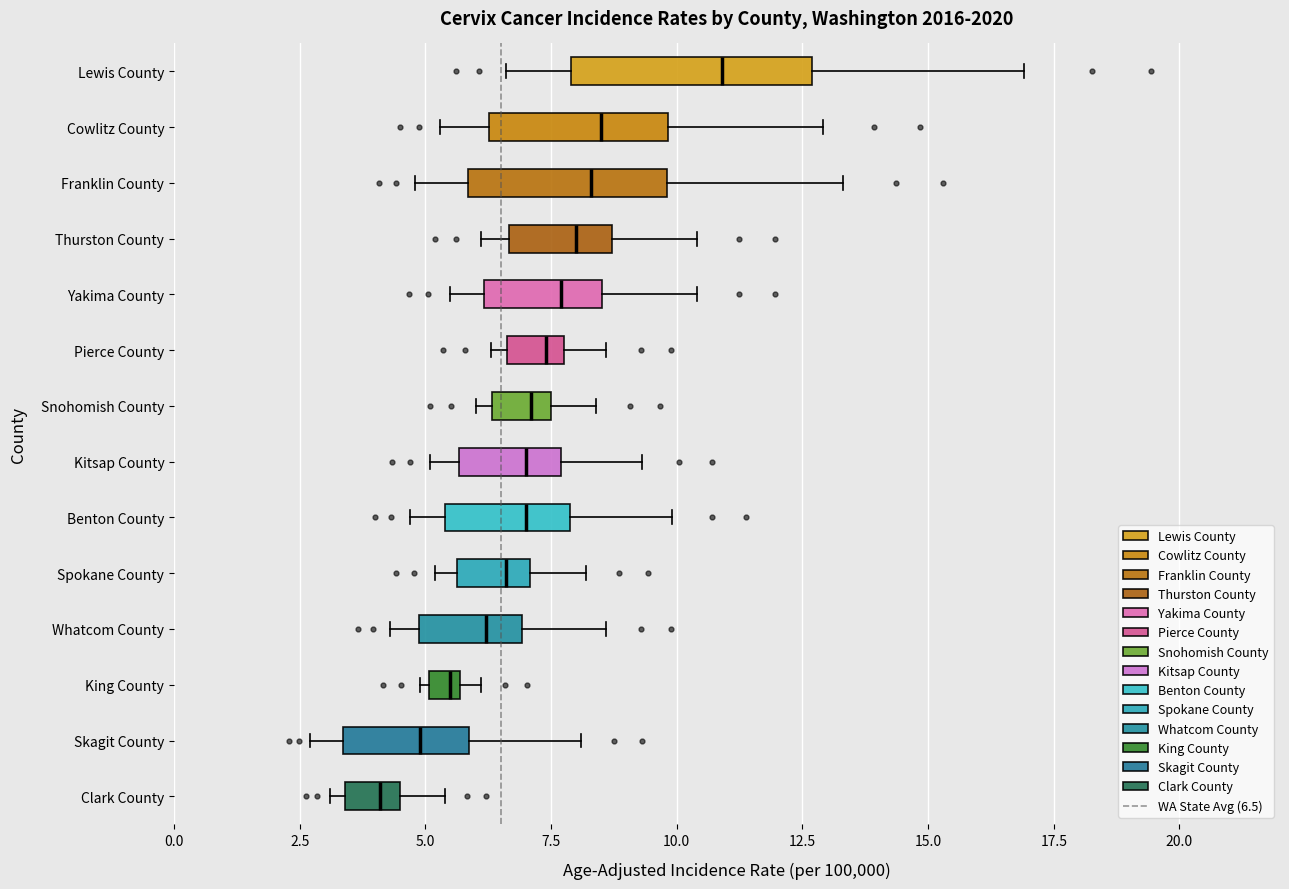

Where is the left edge of the box for King County on the x-axis? The values are not printed on the chart, so give them approximately, as read against the axis.

5.0